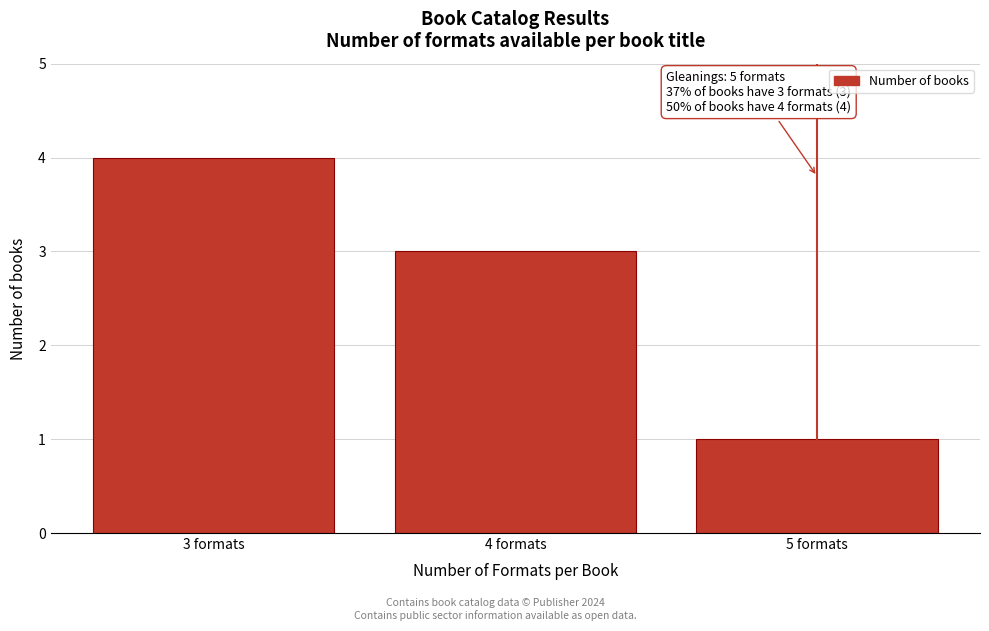

Reading right to left, list all the values displayed in this chart.

5 formats=1	4 formats=3	3 formats=4